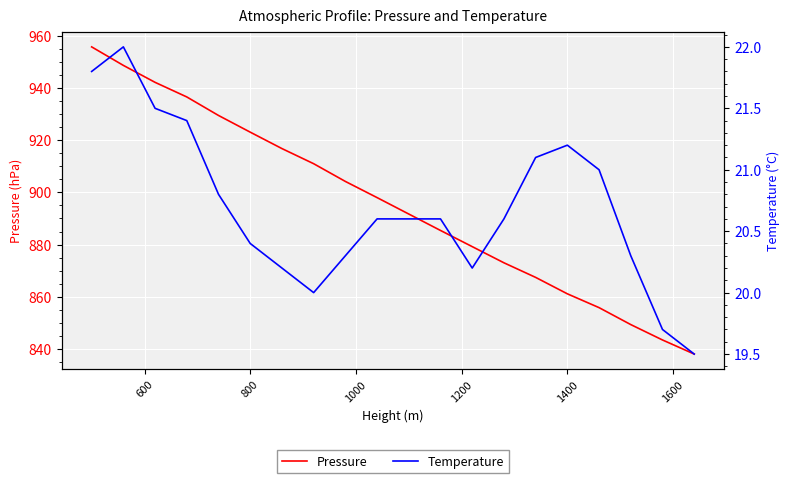

What is the lowest value of the Pressure series?

838.0